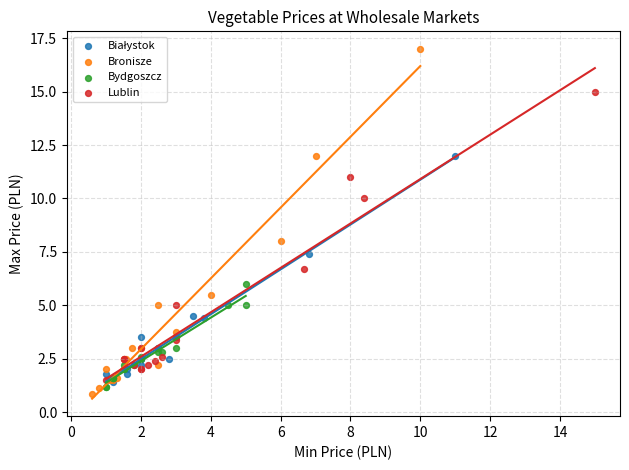

Which series has the widest spread of Y values?

Bronisze